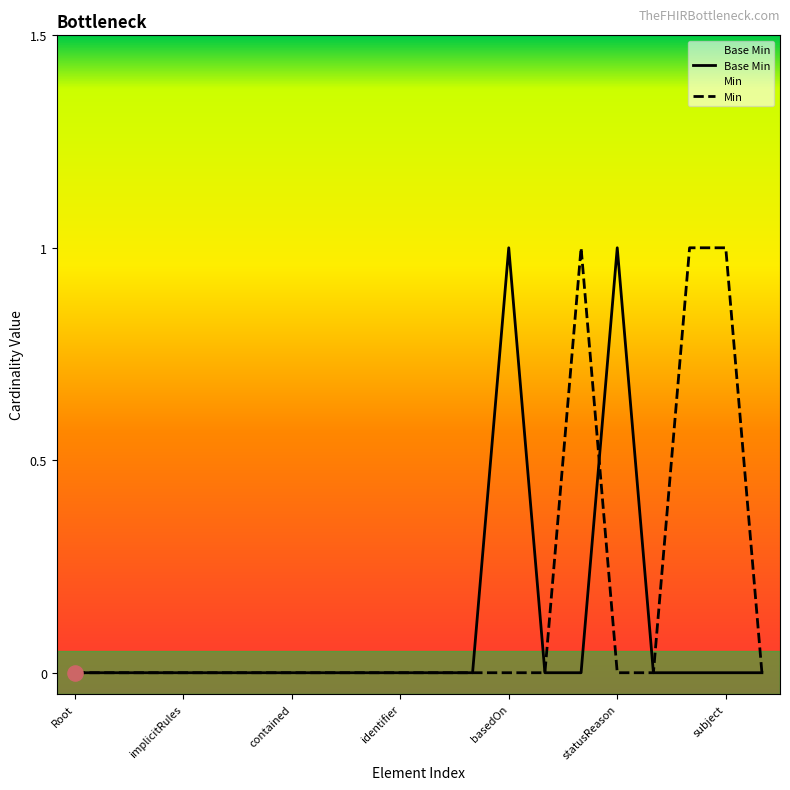

The Base Min series shows 0 at subject. True or false?

True